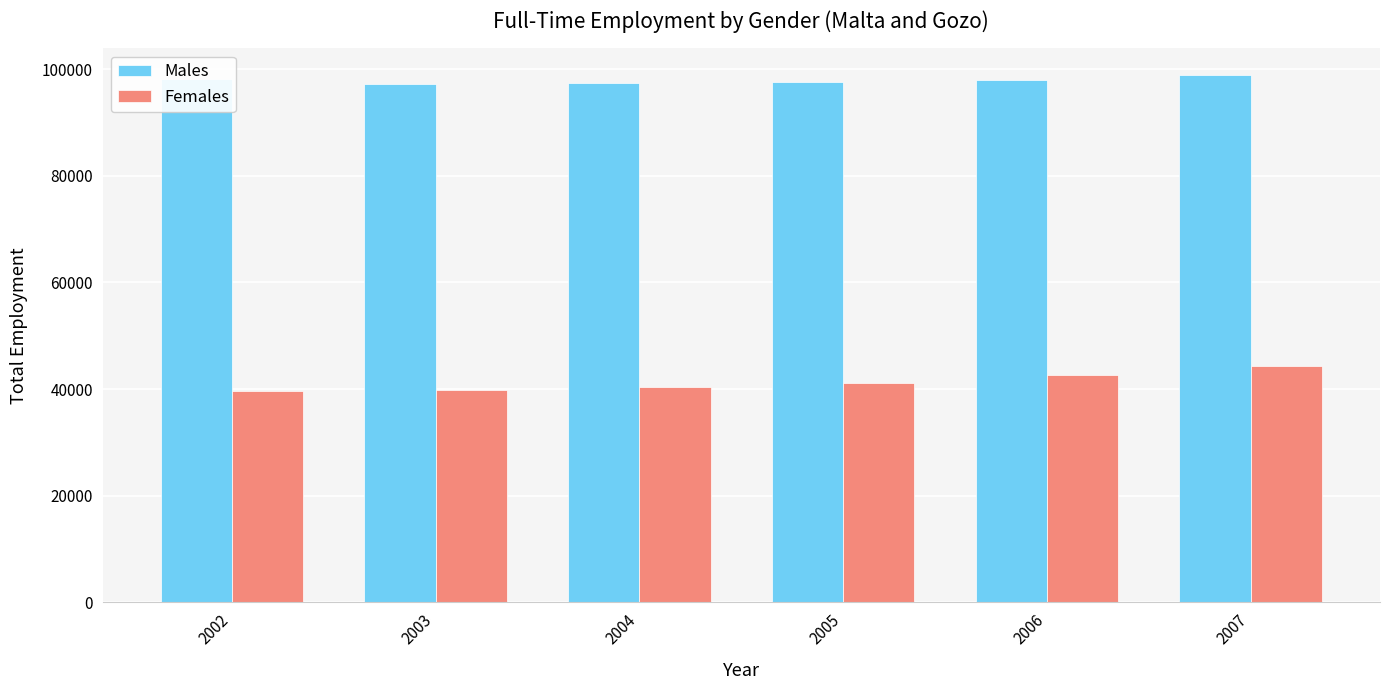

Which series has the largest total across all categories?

Males